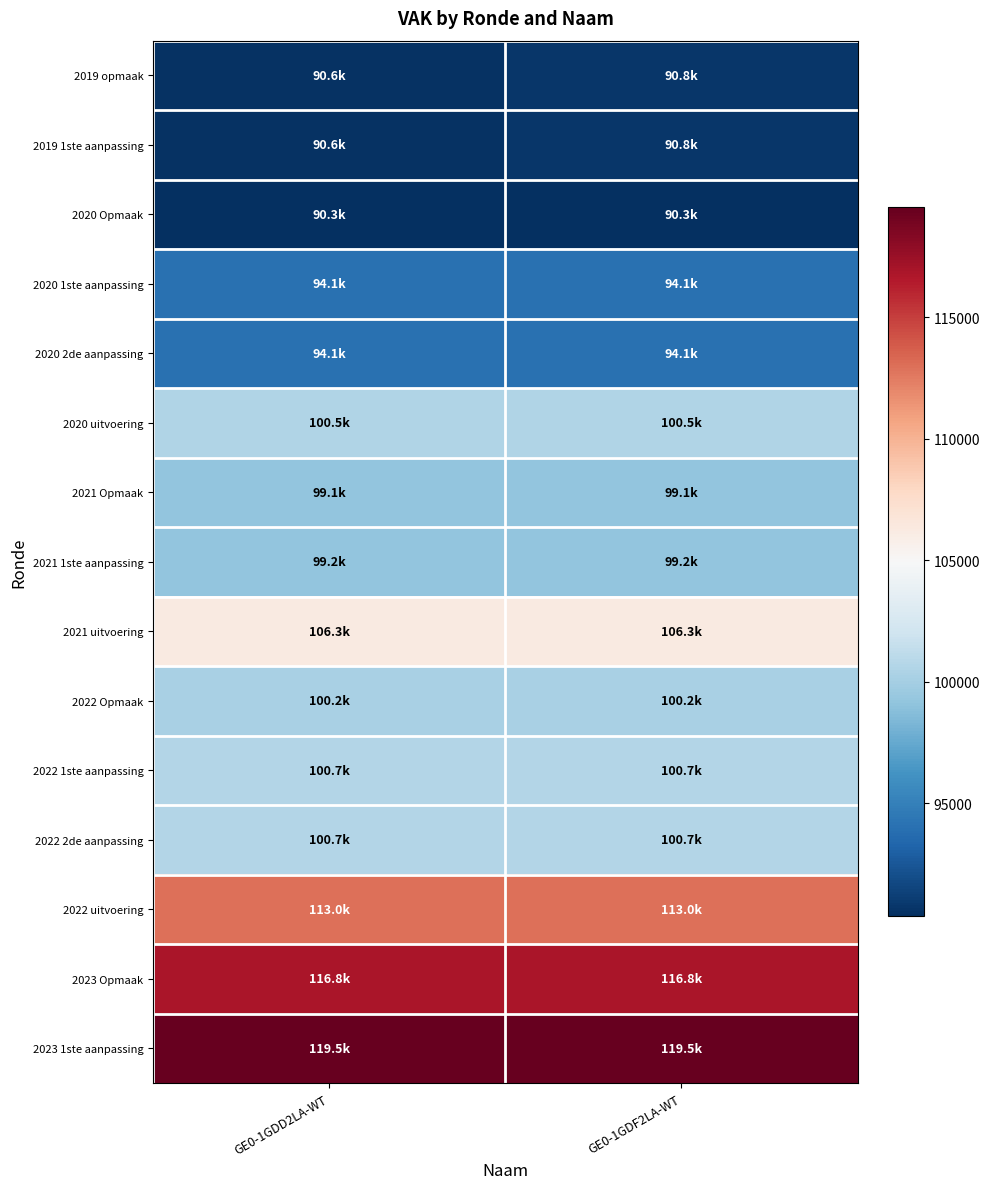

Between GE0-1GDF2LA-WT and GE0-1GDD2LA-WT, which is larger?

GE0-1GDF2LA-WT